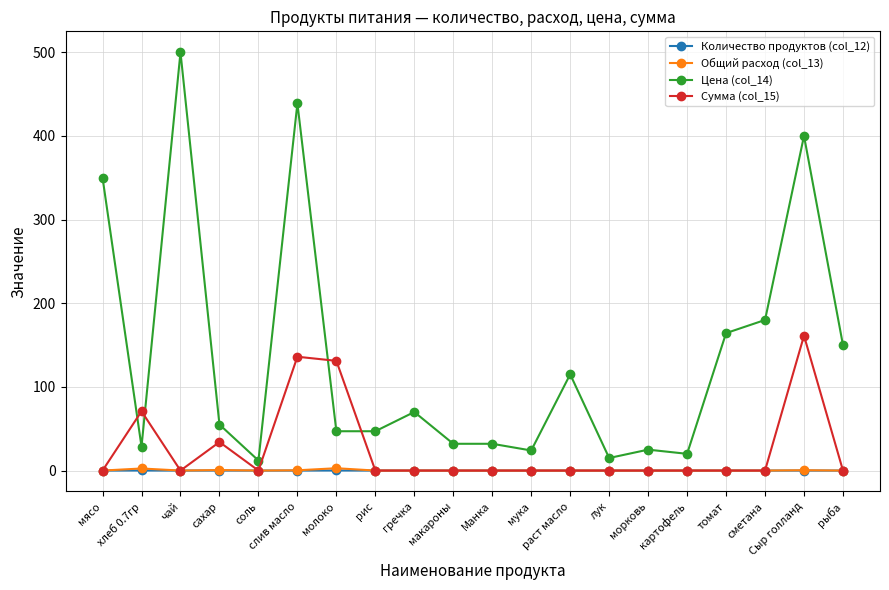

True or false: Общий расход (col_13) has a value of 0.0 at картофель.

True